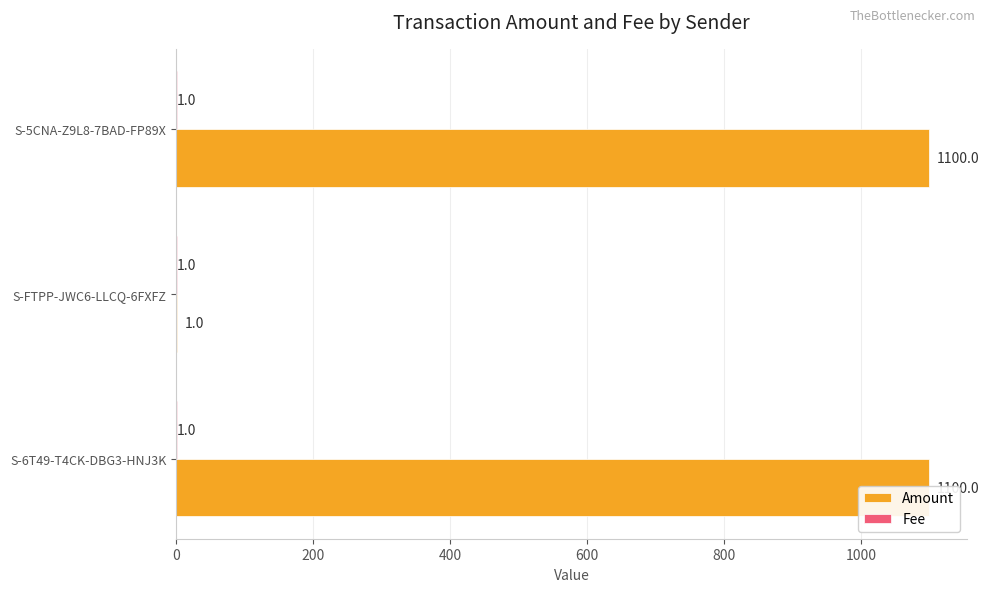

Is the value of Amount at 0 greater than the value of Fee at 400?

Yes